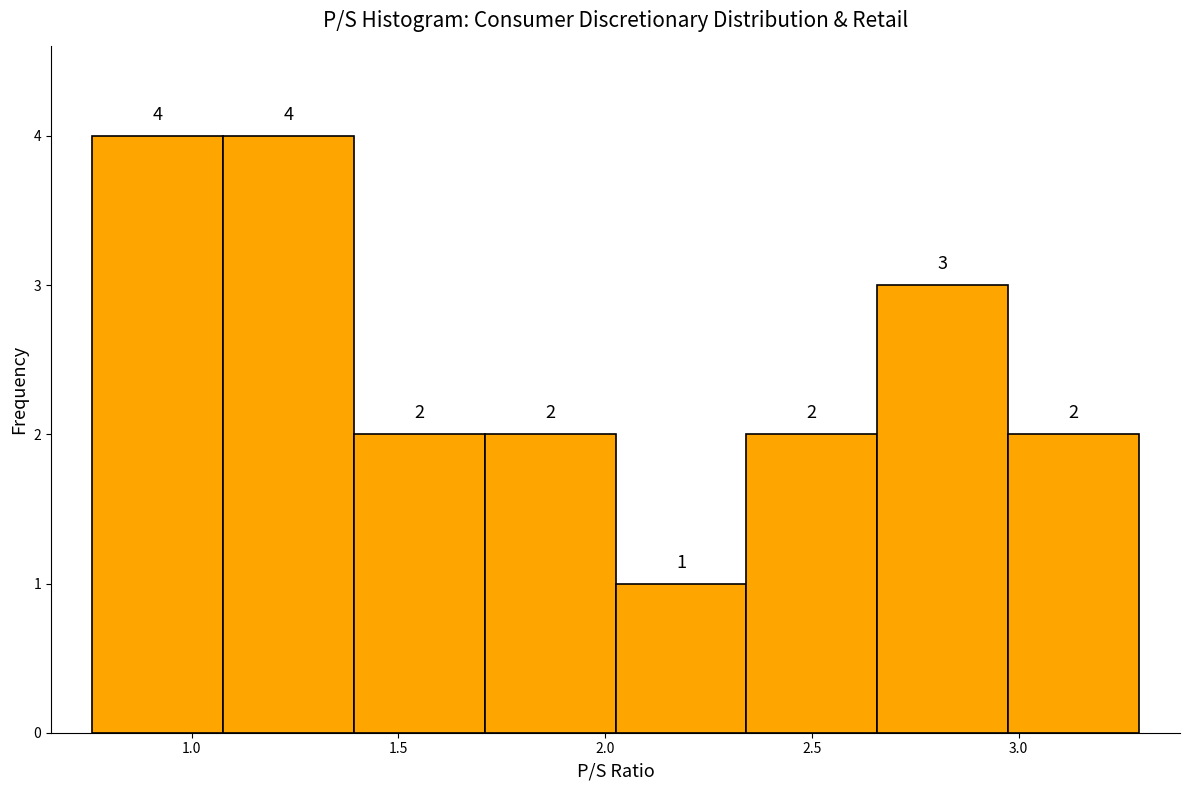

What is the height of the bar covering 2.35 to 2.65 on the x-axis? The bar edges are not printed on the chart, so give them approximately, as read against the axis.

2